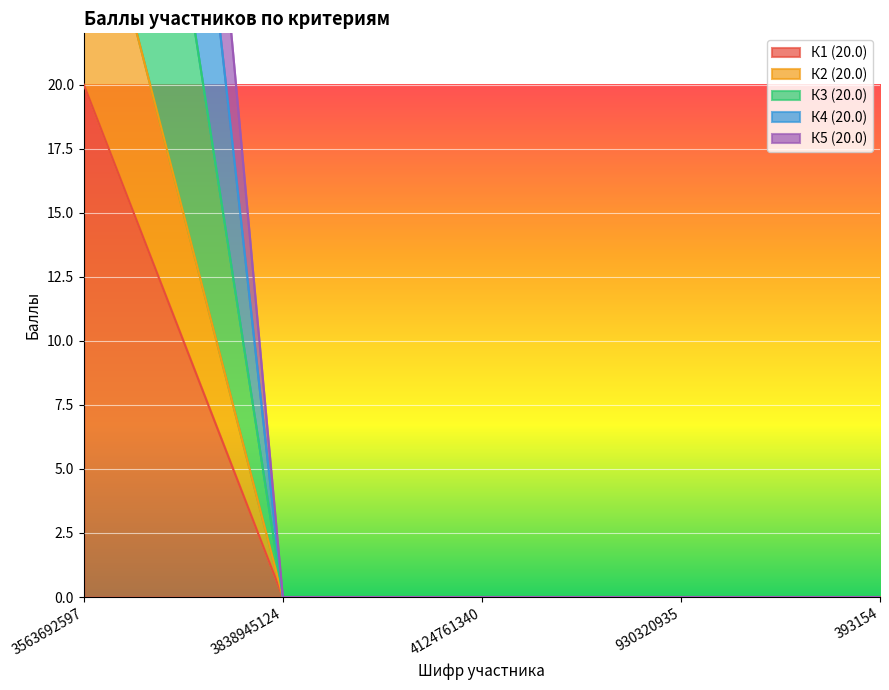

What is the label of the 2nd point from the left?

3838945124